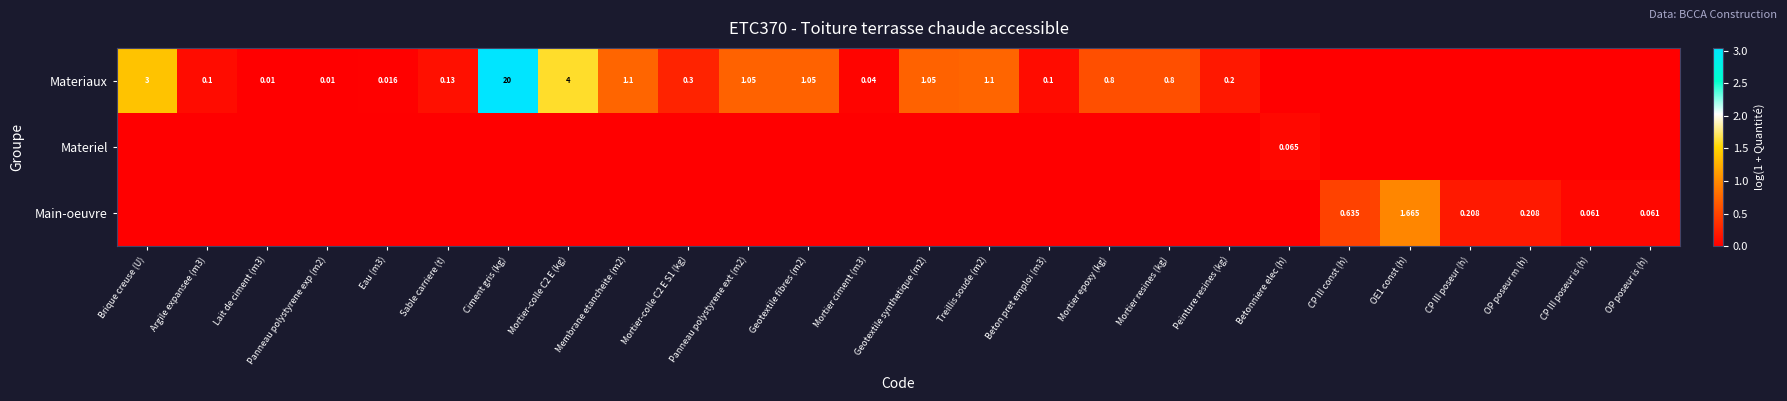

Is the value of Materiaux at Eau (m3) greater than the value of Main-oeuvre at OP poseur is (h)?

No